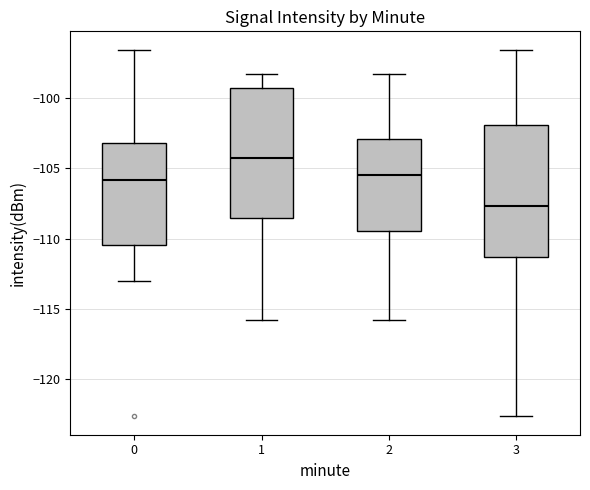

Reading left to right, read every box against the y-axis: the position of its median line, the range the box covers, and the ends of its whiskers. The values are not printed on the chart, so give them approximately, as read against the axis.

0: median -106.0, box -110.5 to -103.0, whiskers -113.0 to -96.5
1: median -104.5, box -108.5 to -99.5, whiskers -116.0 to -98.5
2: median -105.5, box -109.5 to -103.0, whiskers -116.0 to -98.5
3: median -107.5, box -111.5 to -102.0, whiskers -122.5 to -96.5